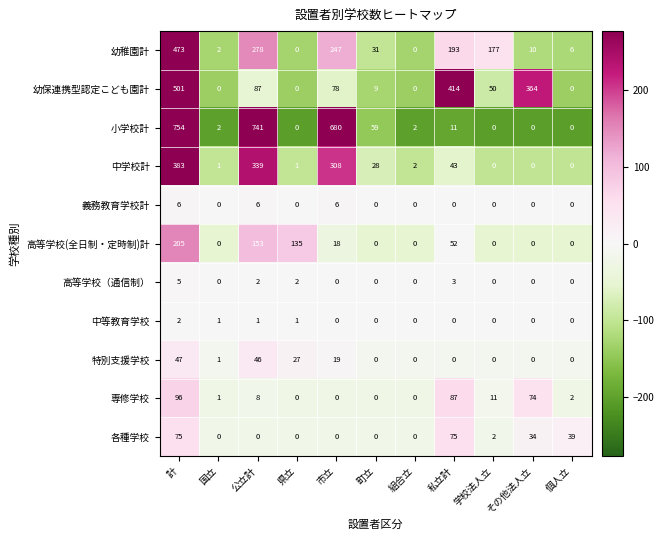

At 計, list the series in order from smallest to largest.

中等教育学校, 高等学校（通信制）, 義務教育学校計, 特別支援学校, 各種学校, 専修学校, 高等学校(全日制・定時制)計, 中学校計, 幼稚園計, 幼保連携型認定こども園計, 小学校計